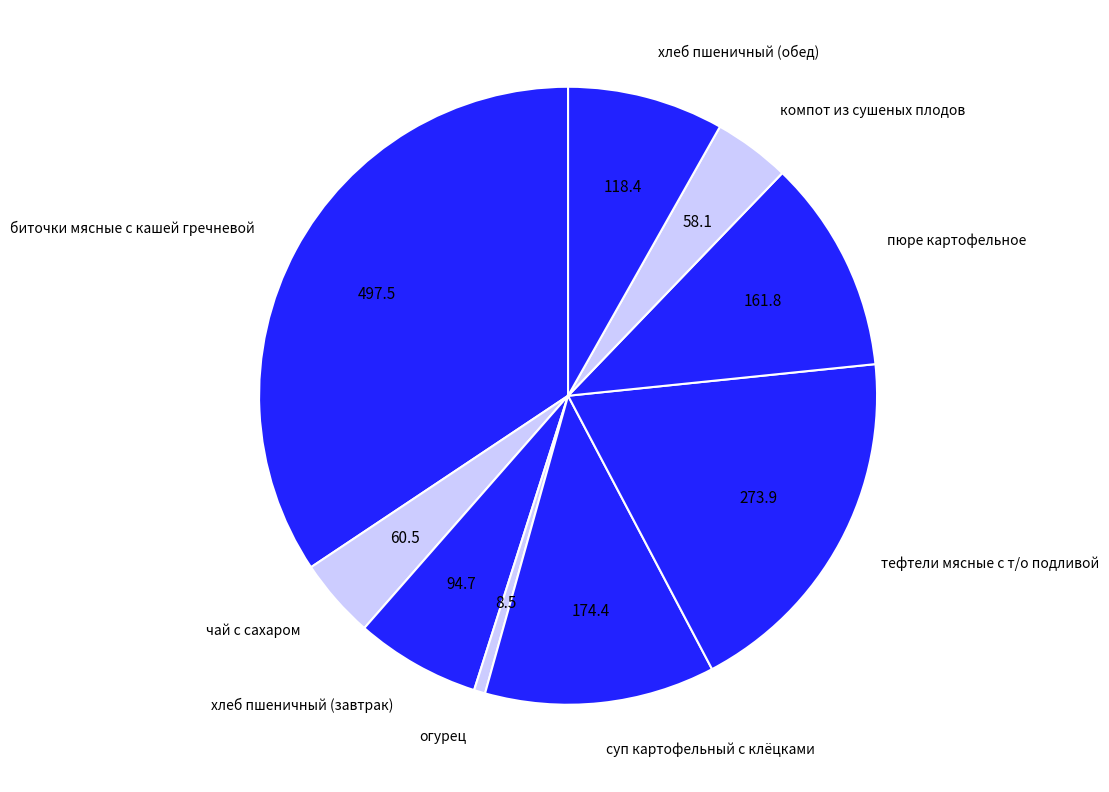

What is the ratio of the value at компот из сушеных плодов to the value at суп картофельный с клёцками?

0.3